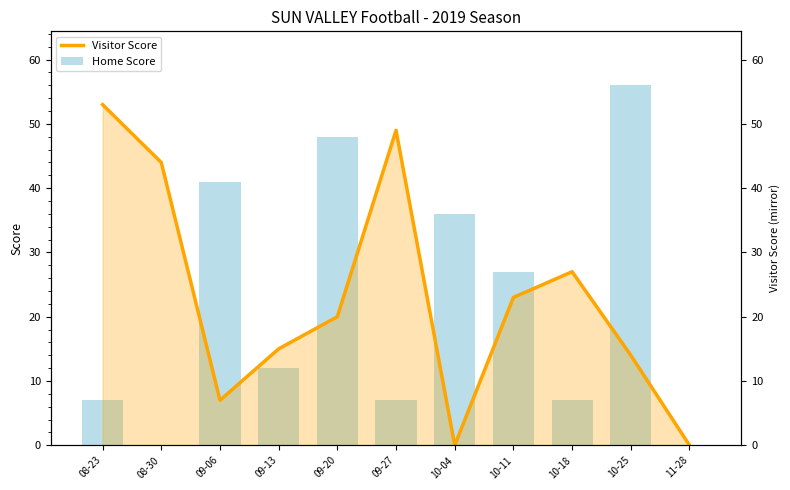

Which series changed the most between 10-25 and 11-28?

Home Score